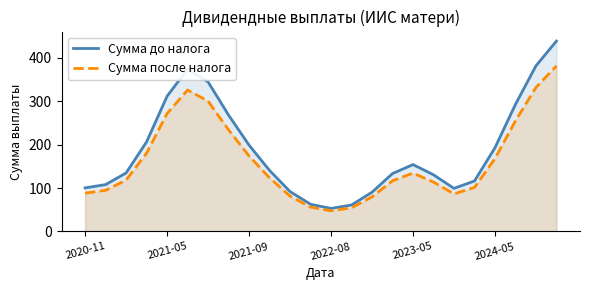

The Сумма после налога series shows 271.6 at 2021-05. True or false?

True